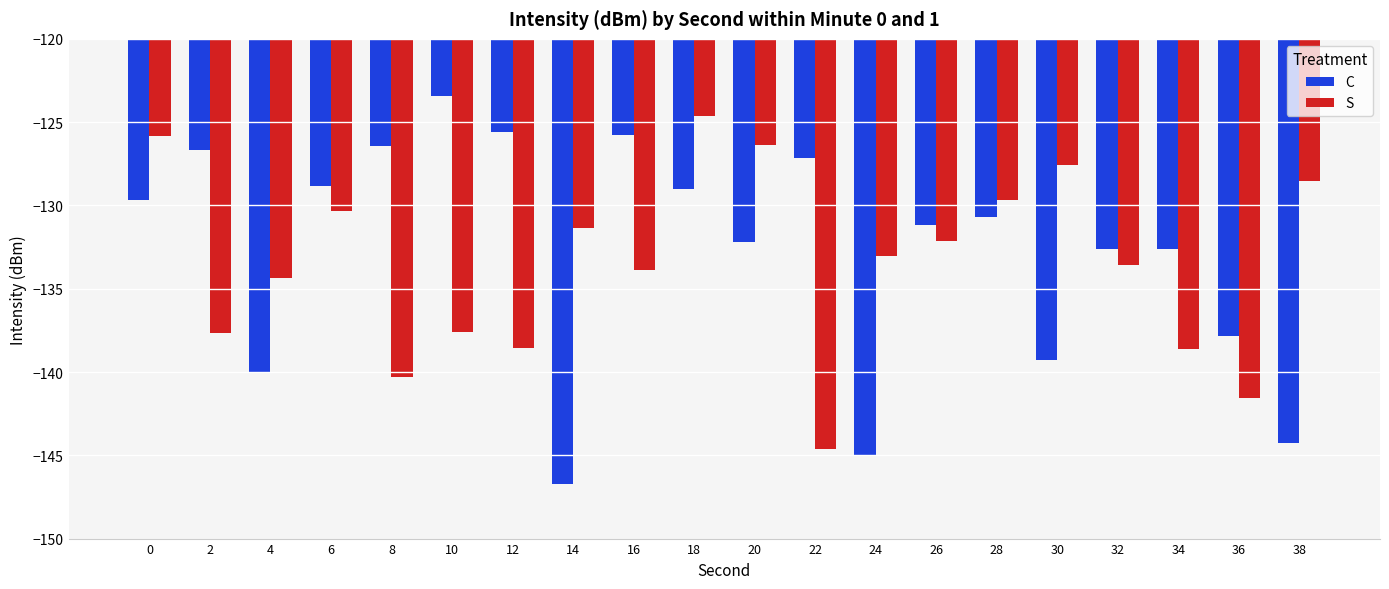

How many series are shown in this chart?

2